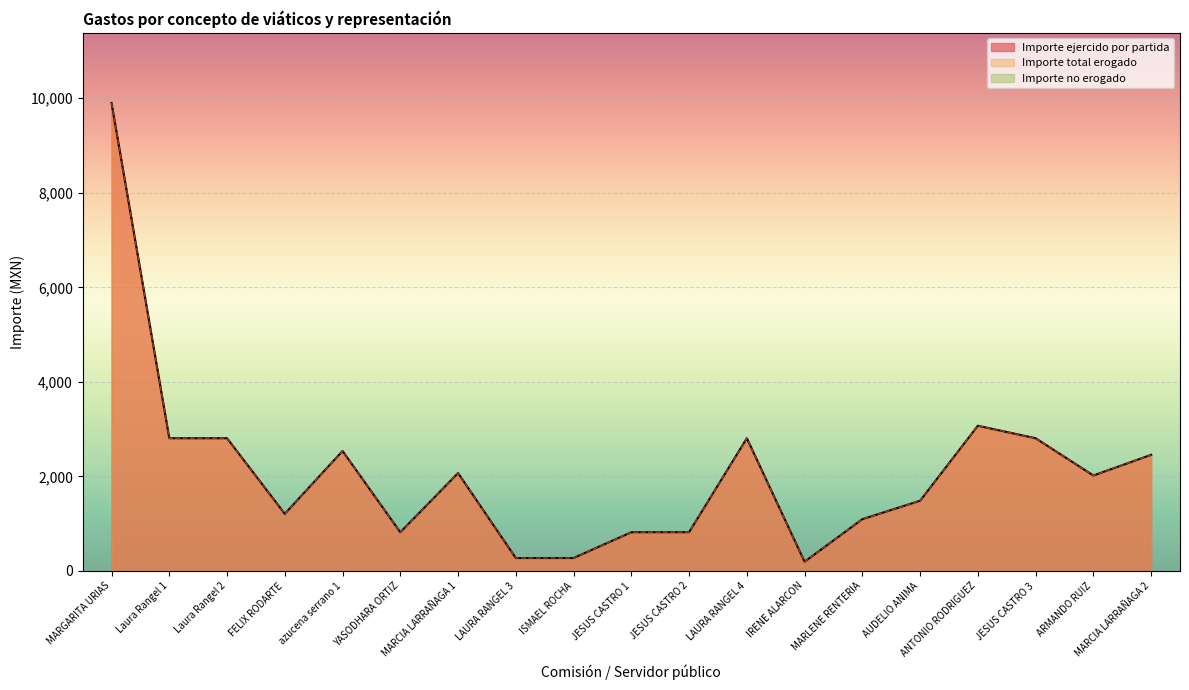

Which has a higher value, JESUS CASTRO 3 or JESUS CASTRO 1?

JESUS CASTRO 3